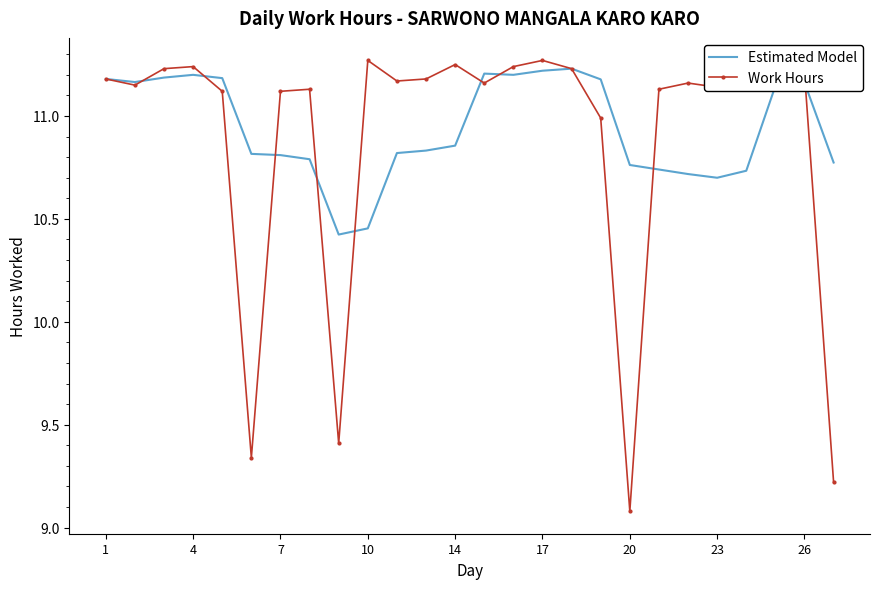

What is the smallest value displayed?

9.1